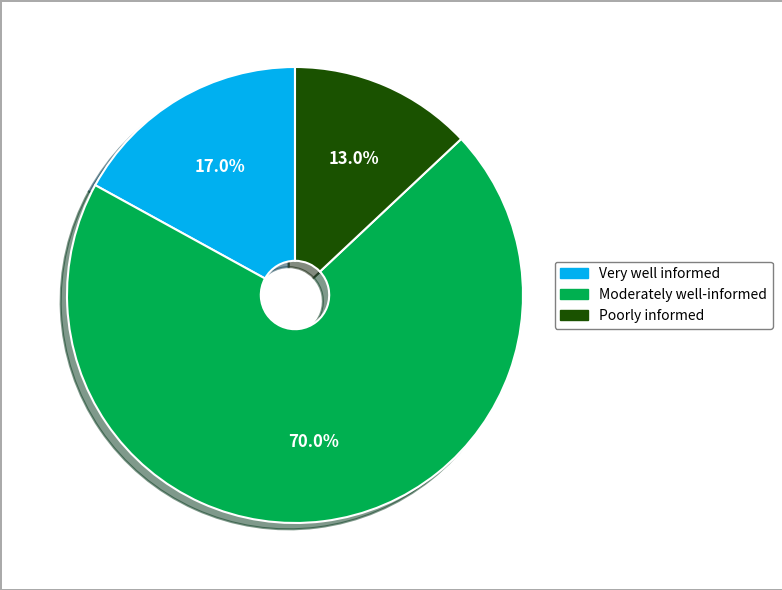

Is there any slice that represents more than half of the pie?

Yes